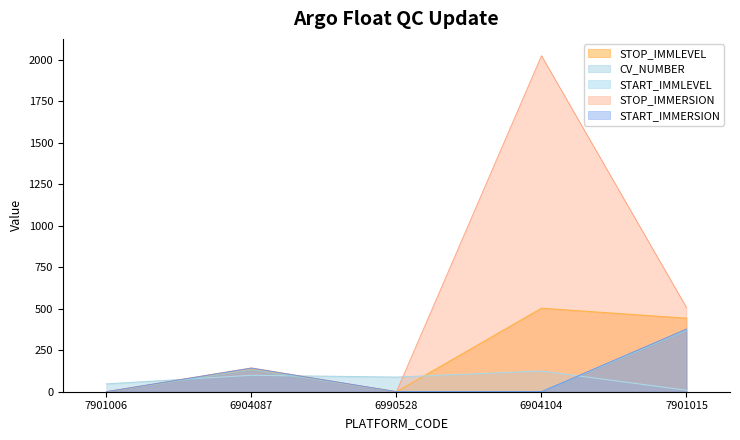

Does the chart have visible grid lines?

No